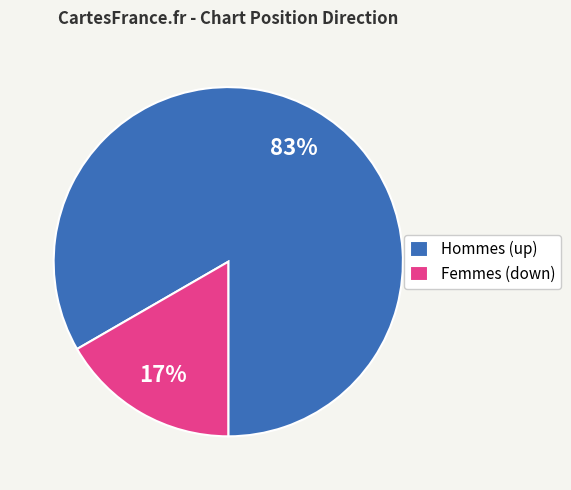

To the nearest percent, what portion does Hommes (up) represent?

83%